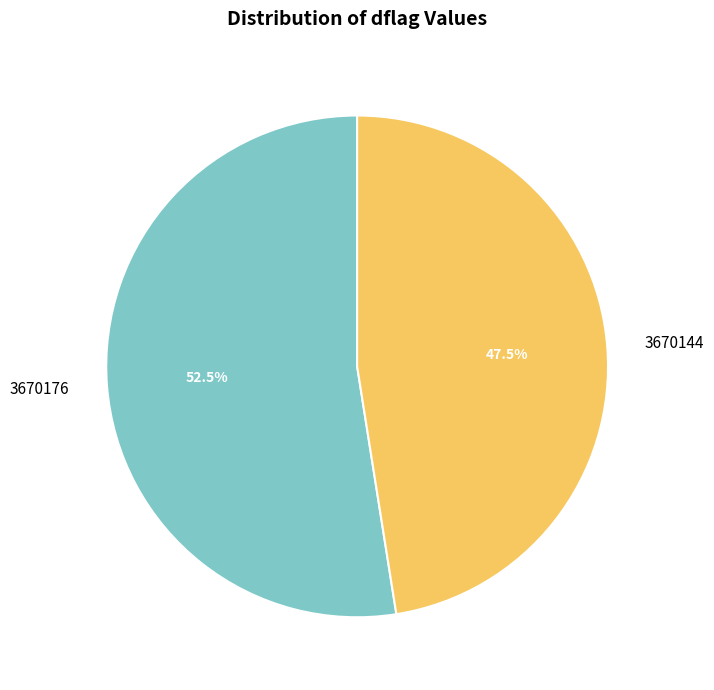

How many slices are in this pie chart?

2